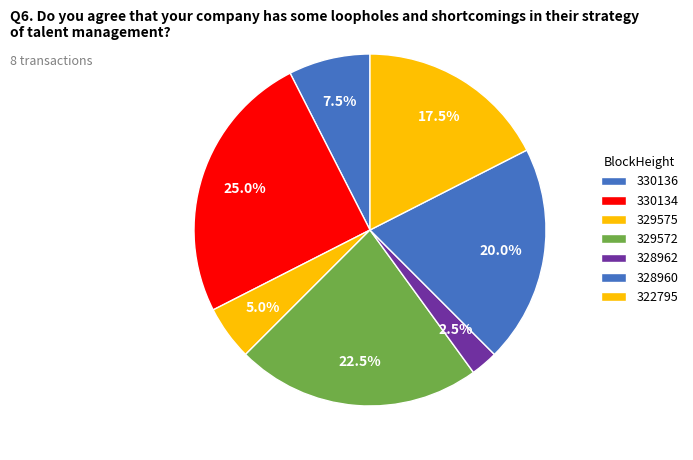

Does any single category account for the majority?

No